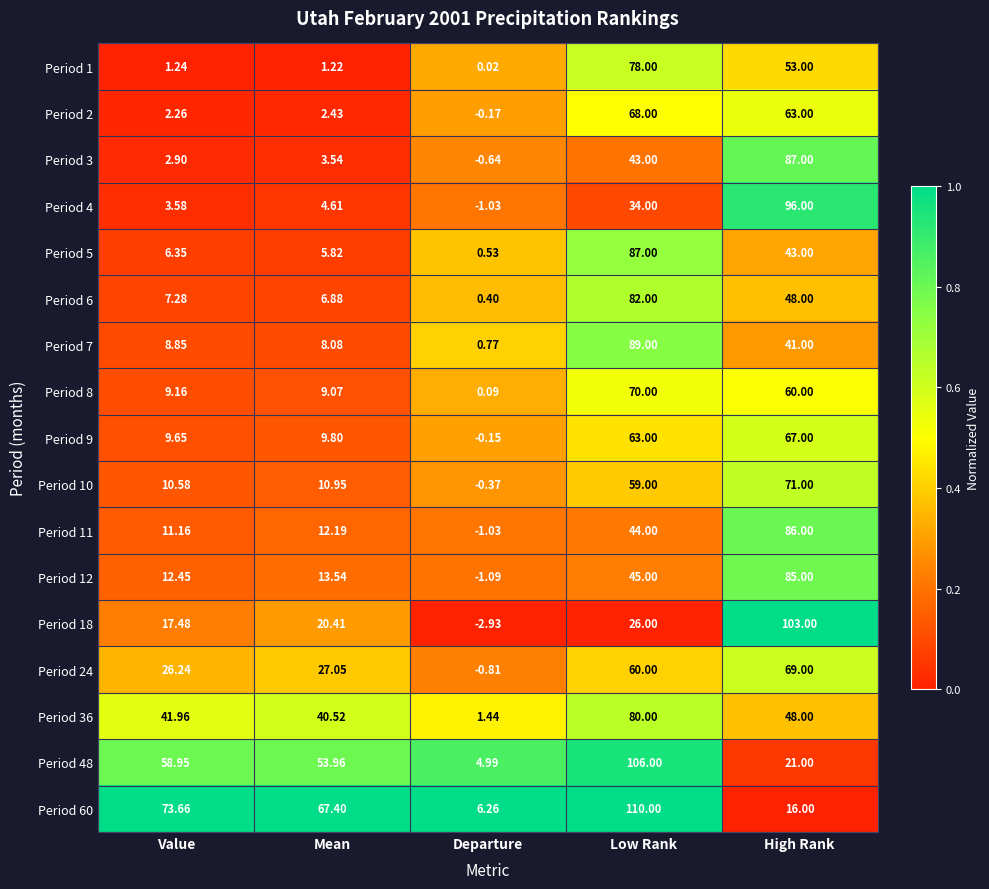

At how many categories does at least one series exceed 0?

5